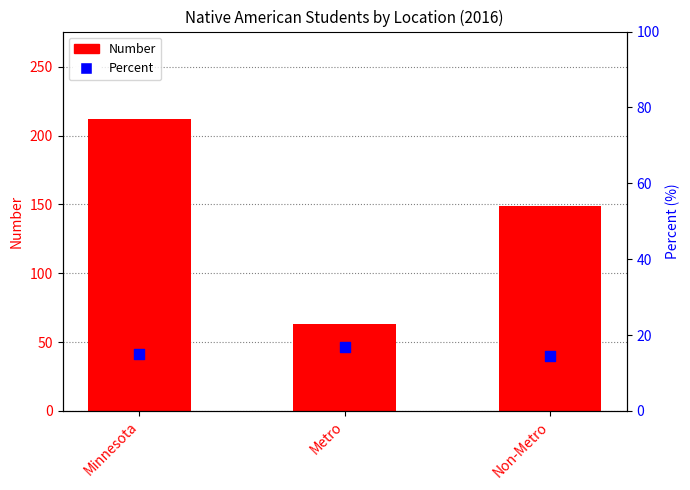

Which series has the largest Y range (max minus min)?

Number